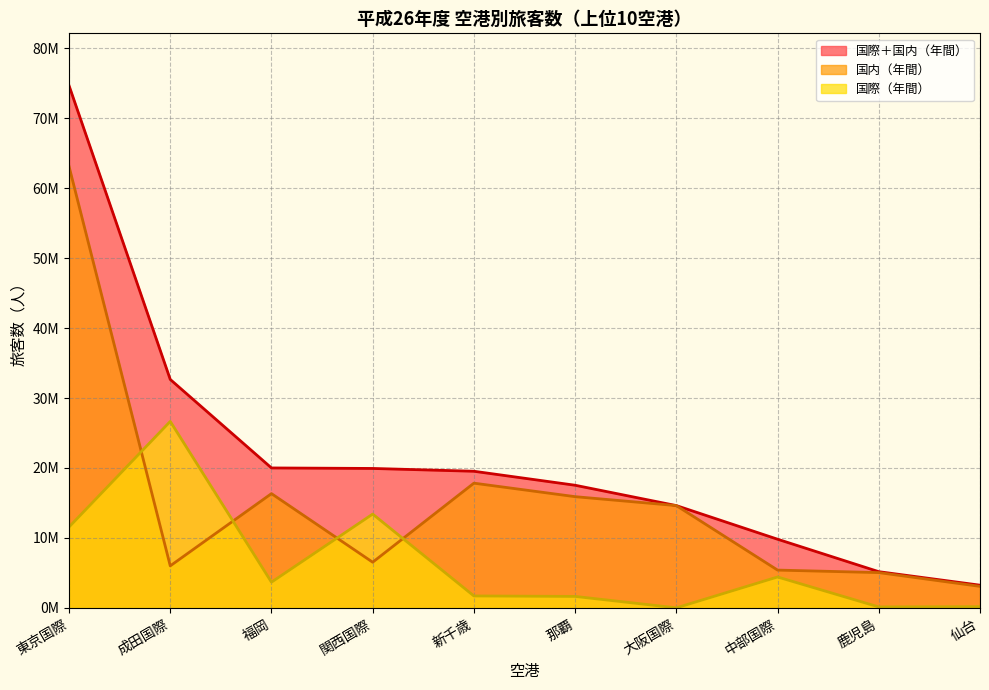

Does the chart have visible grid lines?

Yes